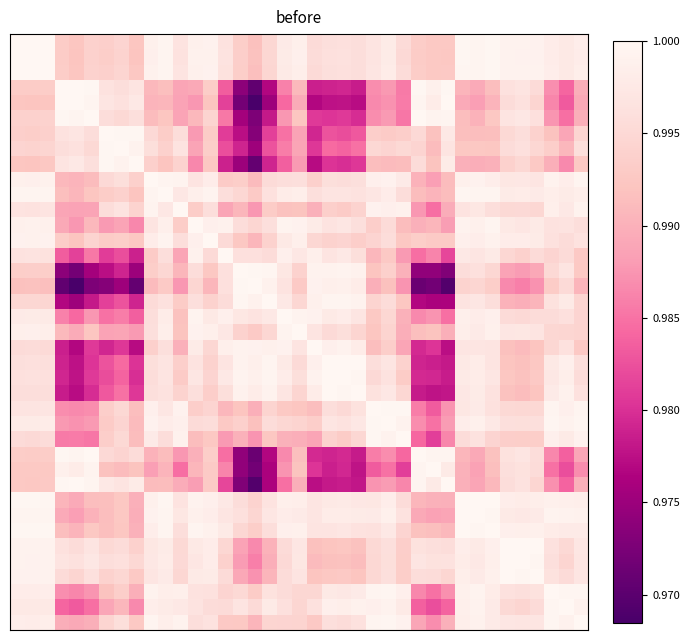

What is the minimum value shown in the chart?

1.0